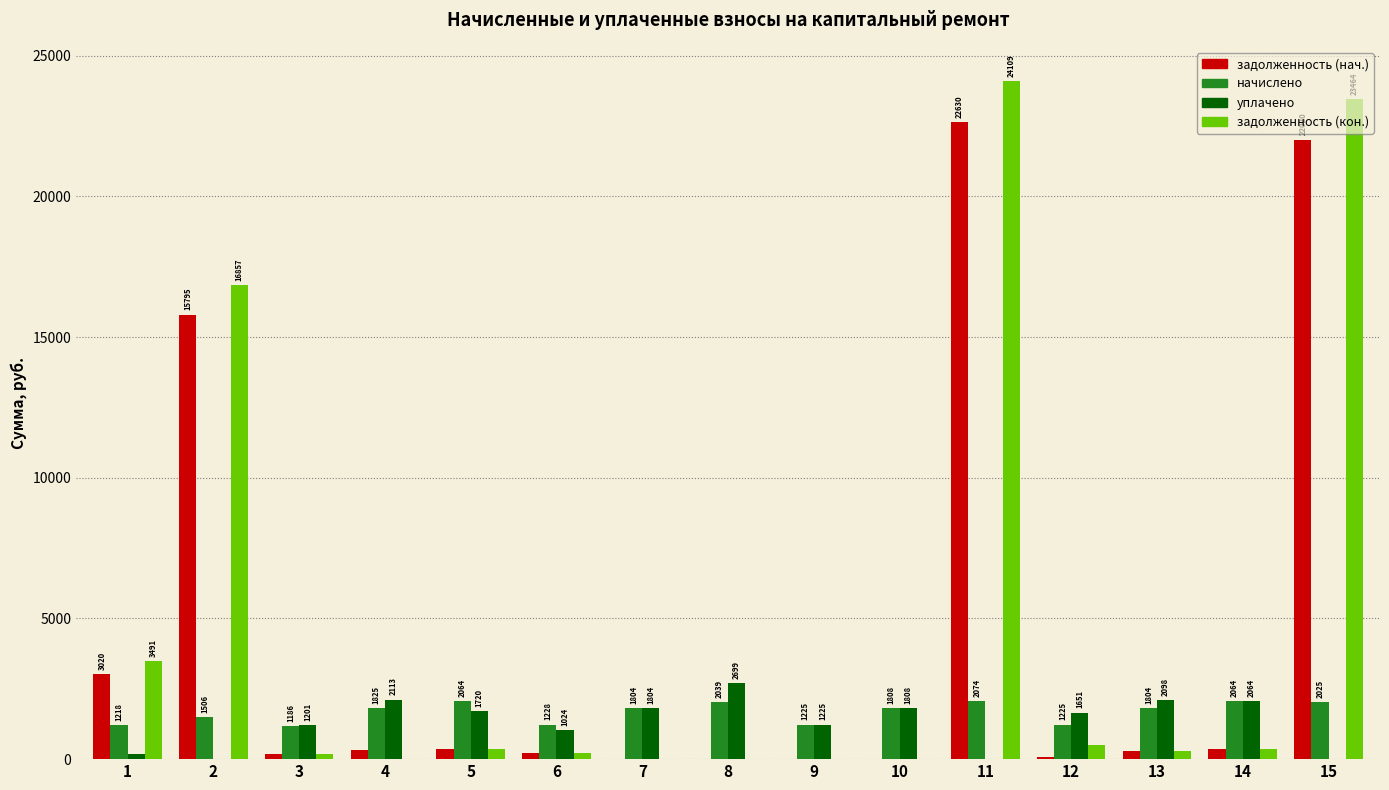

Which series has the largest total across all categories?

задолженность (кон.)